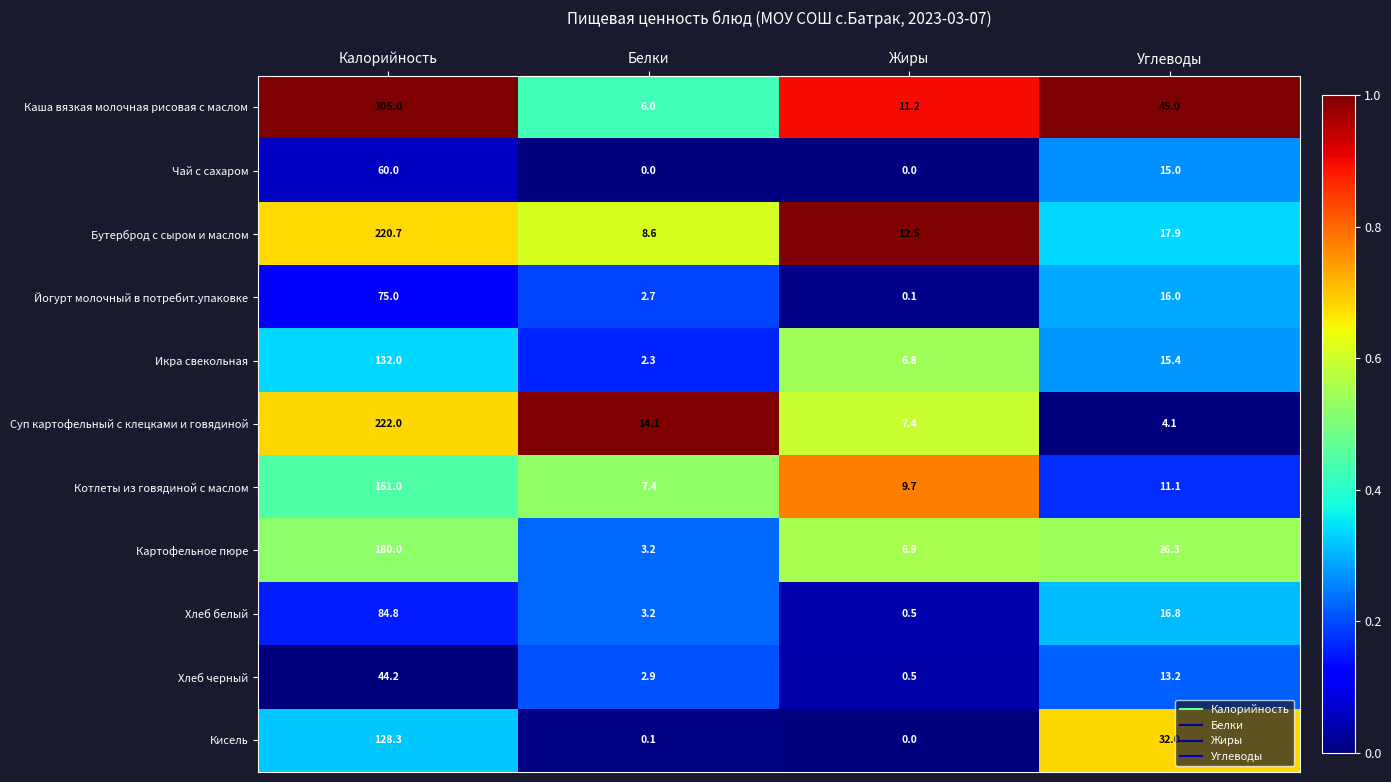

Which series changed the most between Белки and Углеводы?

Каша вязкая молочная рисовая с маслом